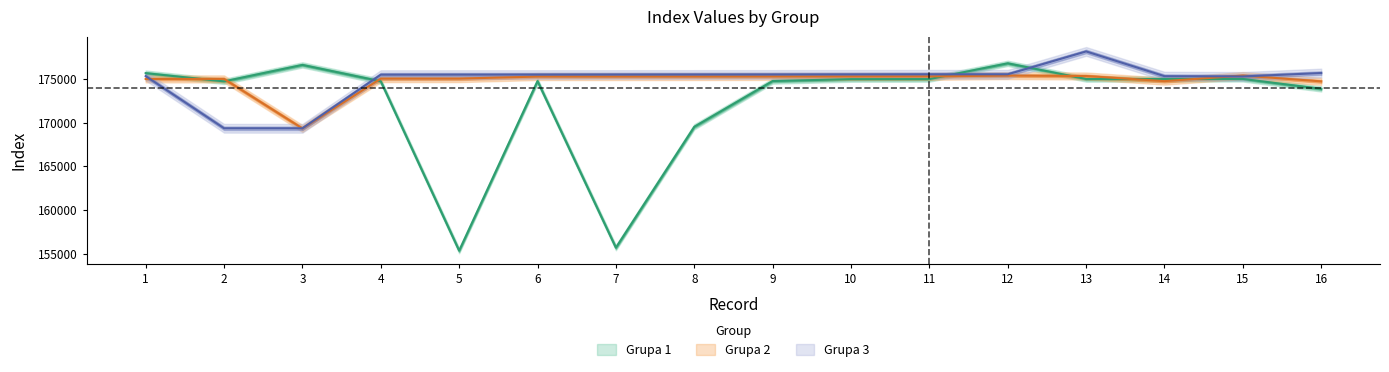

Is the value of Grupa 2 at 2 greater than the value of Grupa 1 at 11?

Yes